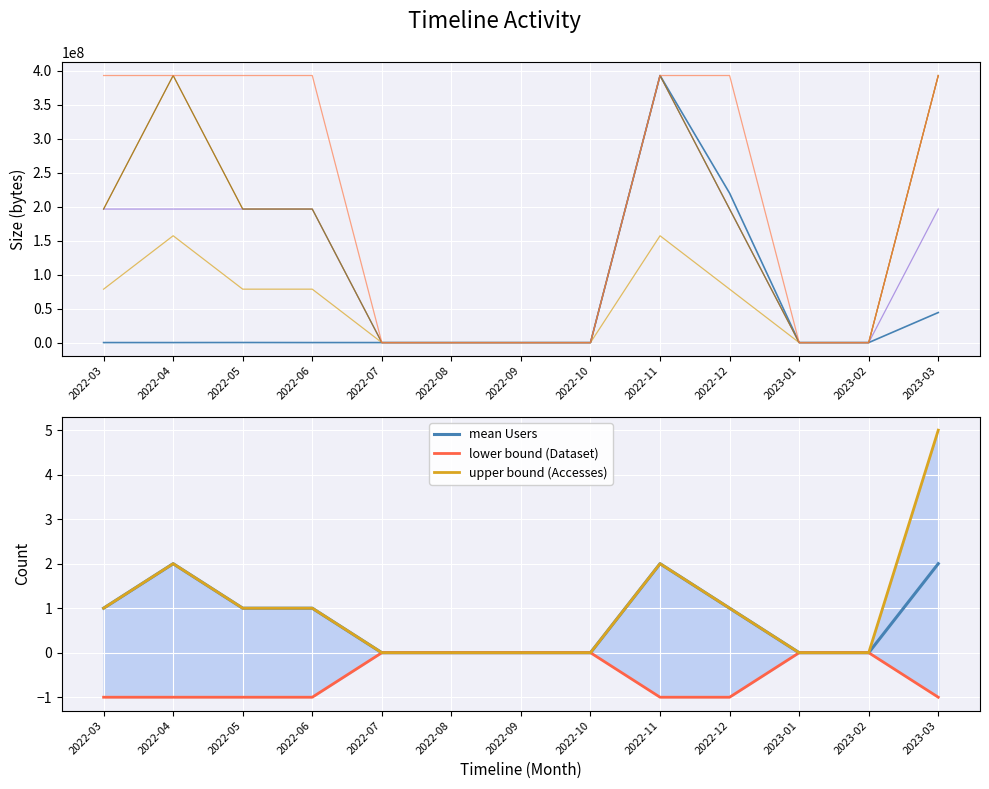

Which category has the highest value in the Accesses series?

2023-03